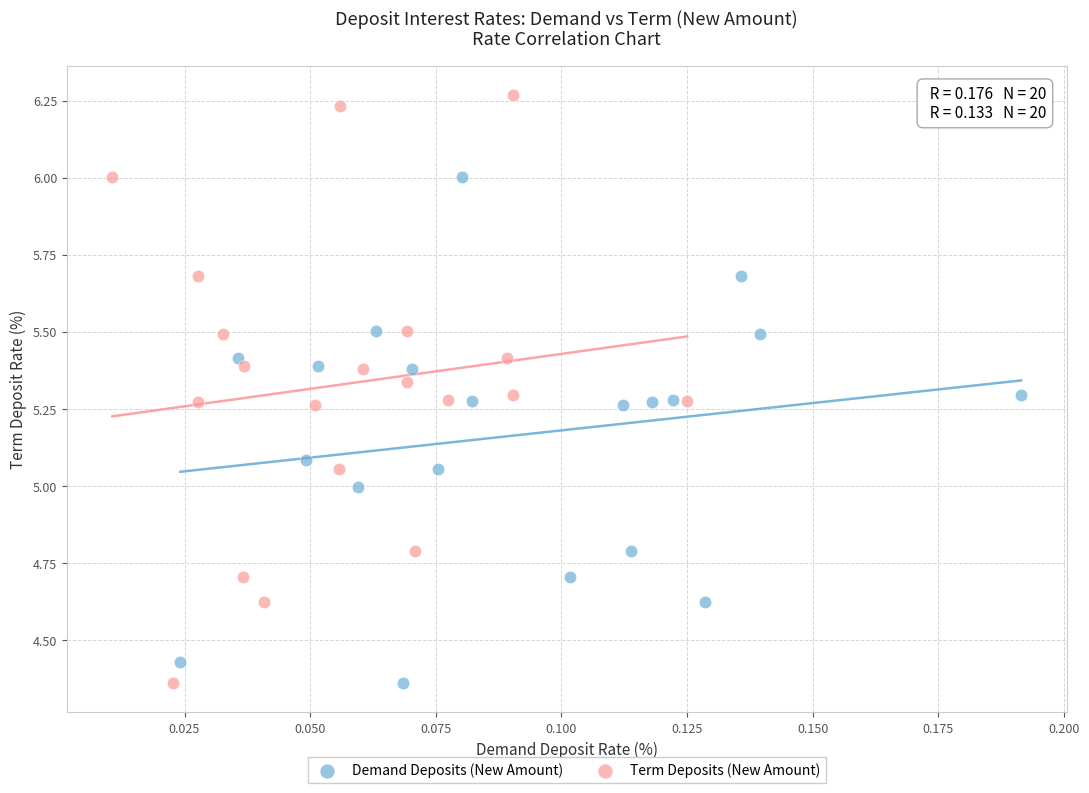

What are all the series names shown in the legend?

Demand Deposits (New Amount), Term Deposits (New Amount)